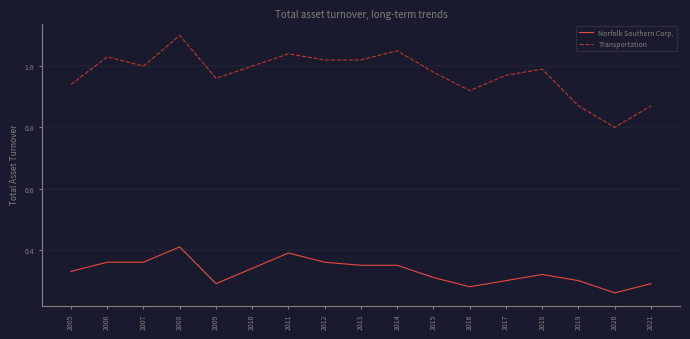

What is the difference between the highest and lowest values at 2007?

0.6